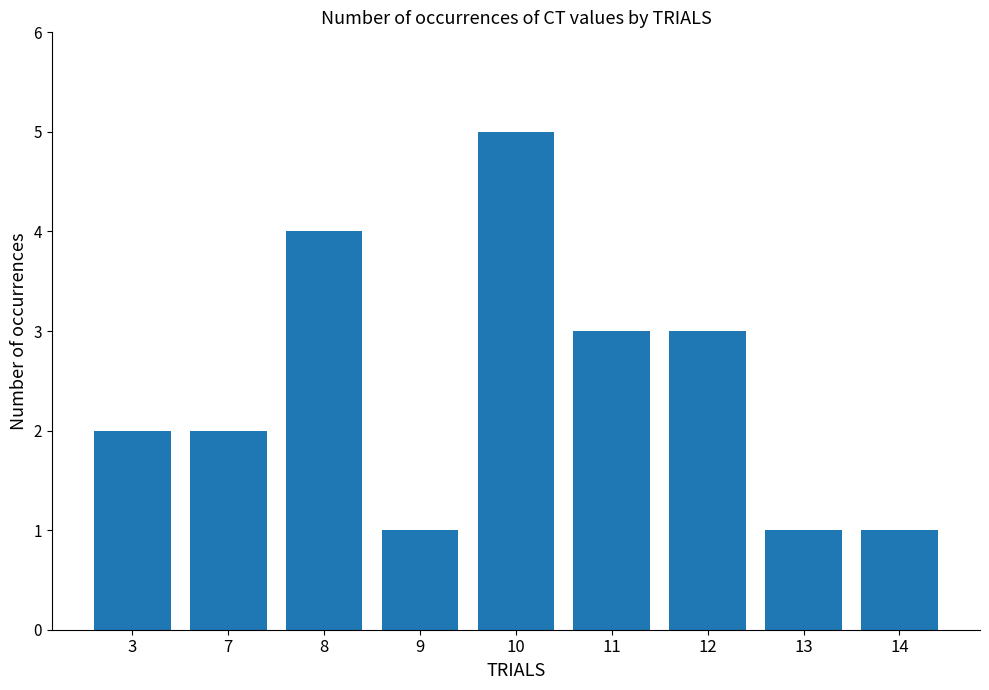

What is the ratio of the value at 8 to the value at 10?

0.8